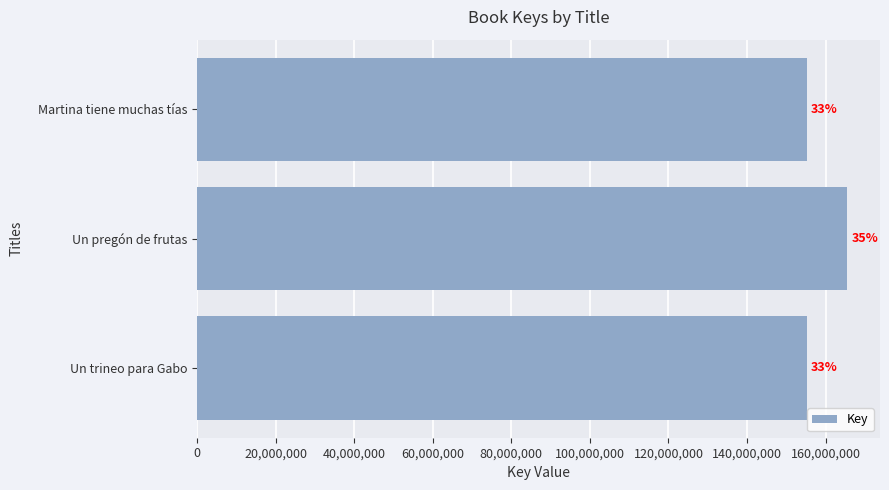

What is the smallest value displayed?

155207079